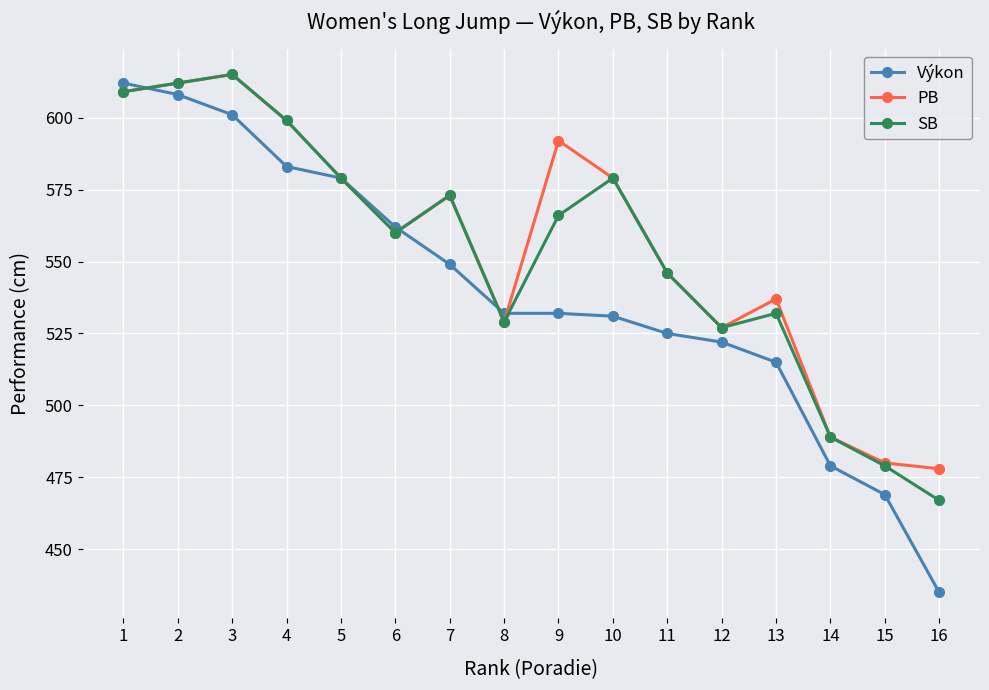

Which series has the widest spread of values?

Výkon